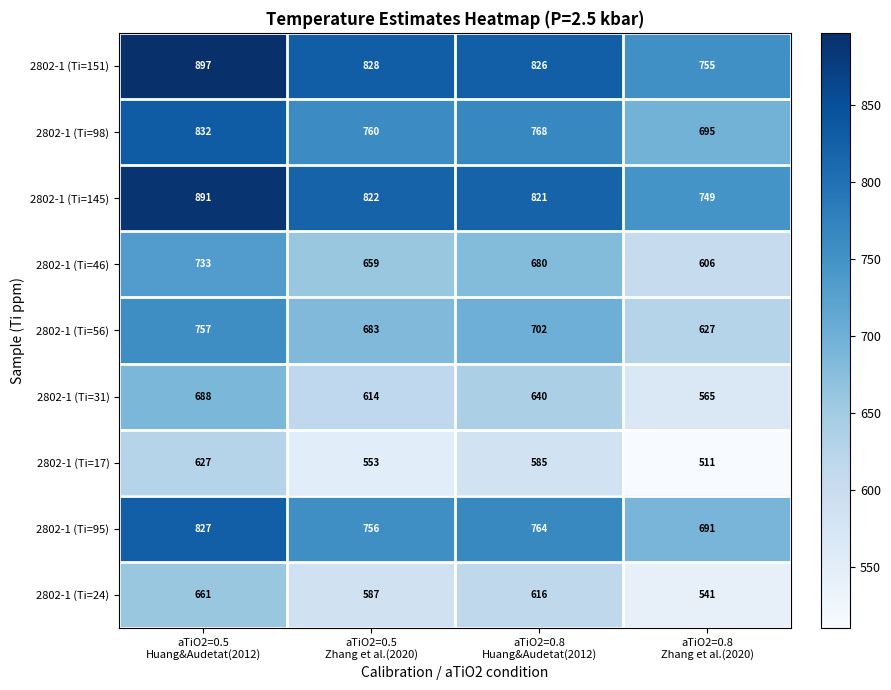

What is the maximum value for 2802-1 (Ti=17)?

627